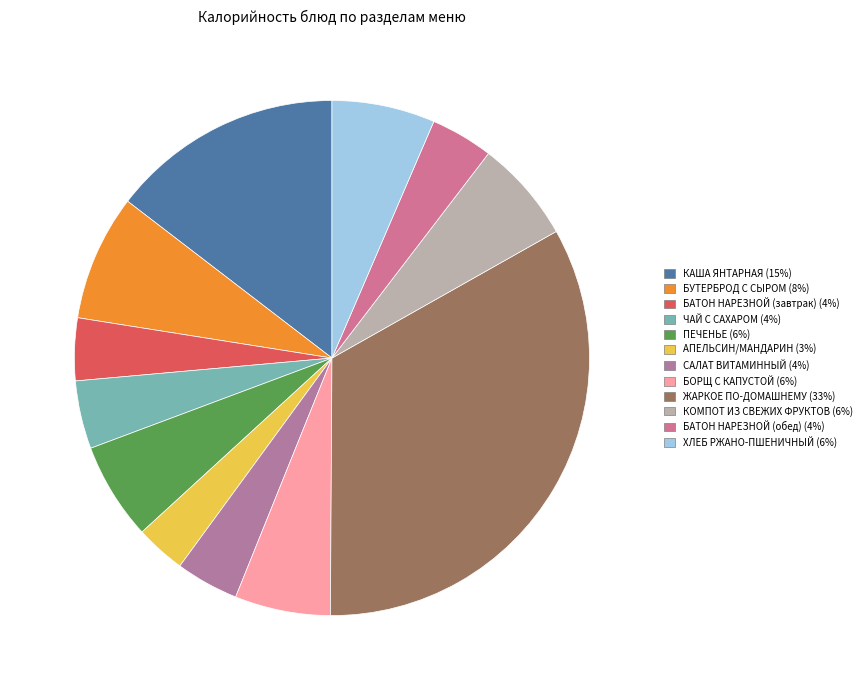

Does any single category account for the majority?

No